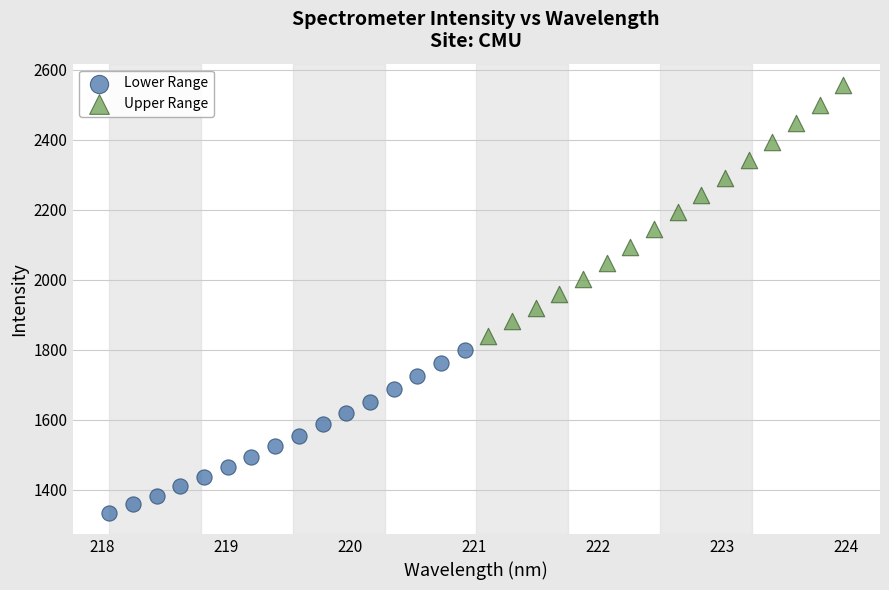

Which series contains the highest Y value?

Upper Range